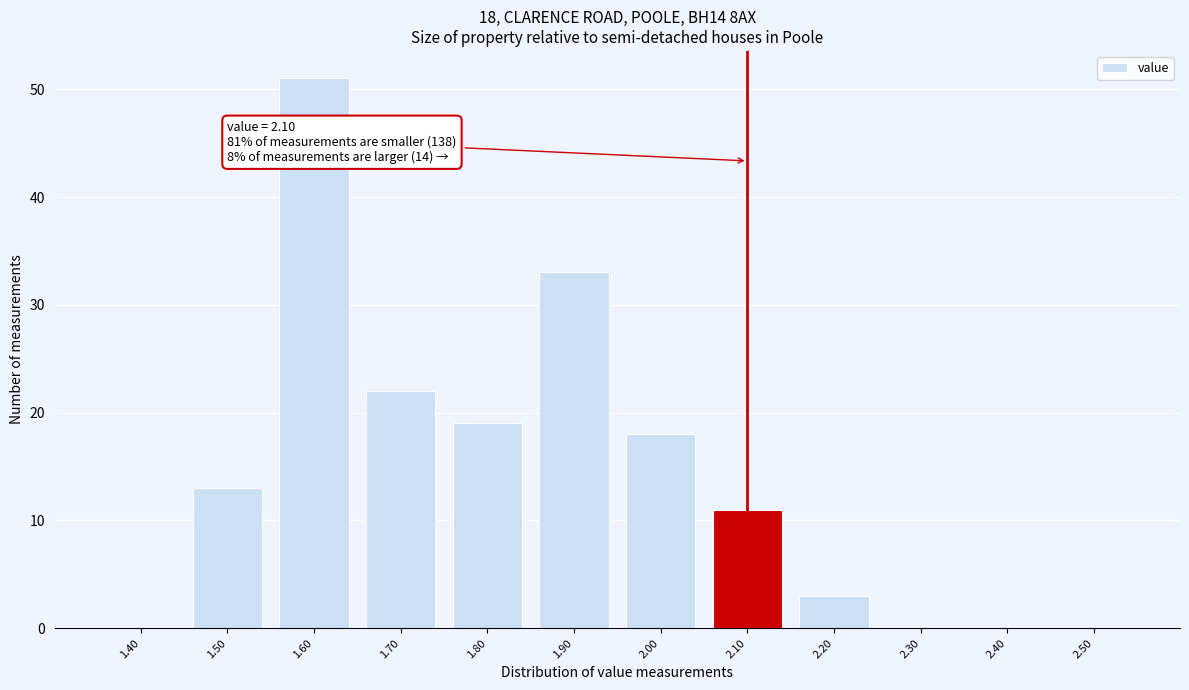

Reading left to right, extract all data points from this chart.

1.40=0	1.50=13	1.60=51	1.70=22	1.80=19	1.90=33	2.00=18	2.10=11	2.20=3	2.30=0	2.40=0	2.50=0